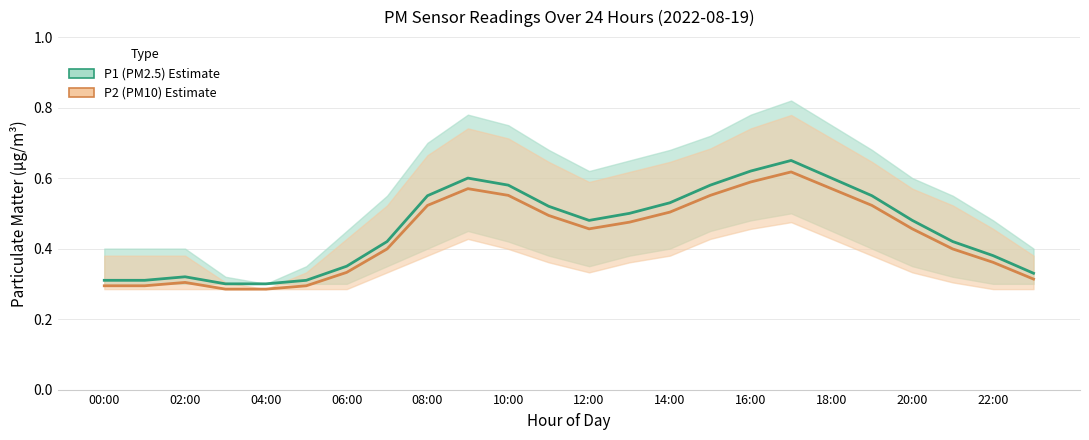

True or false: P2 (PM10) and P1 (PM2.5) intersect in this chart.

False